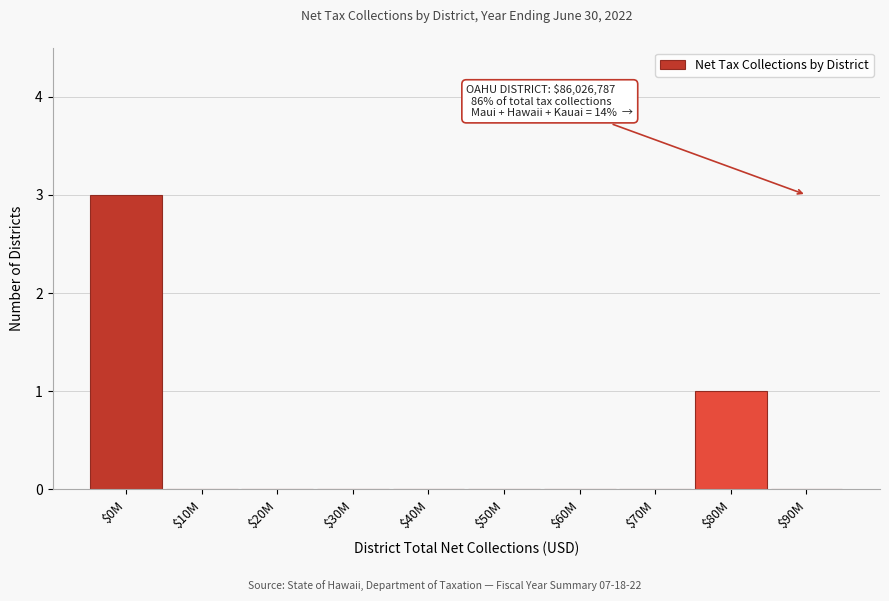

The chart shows a value of 0 at $70M. True or false?

True